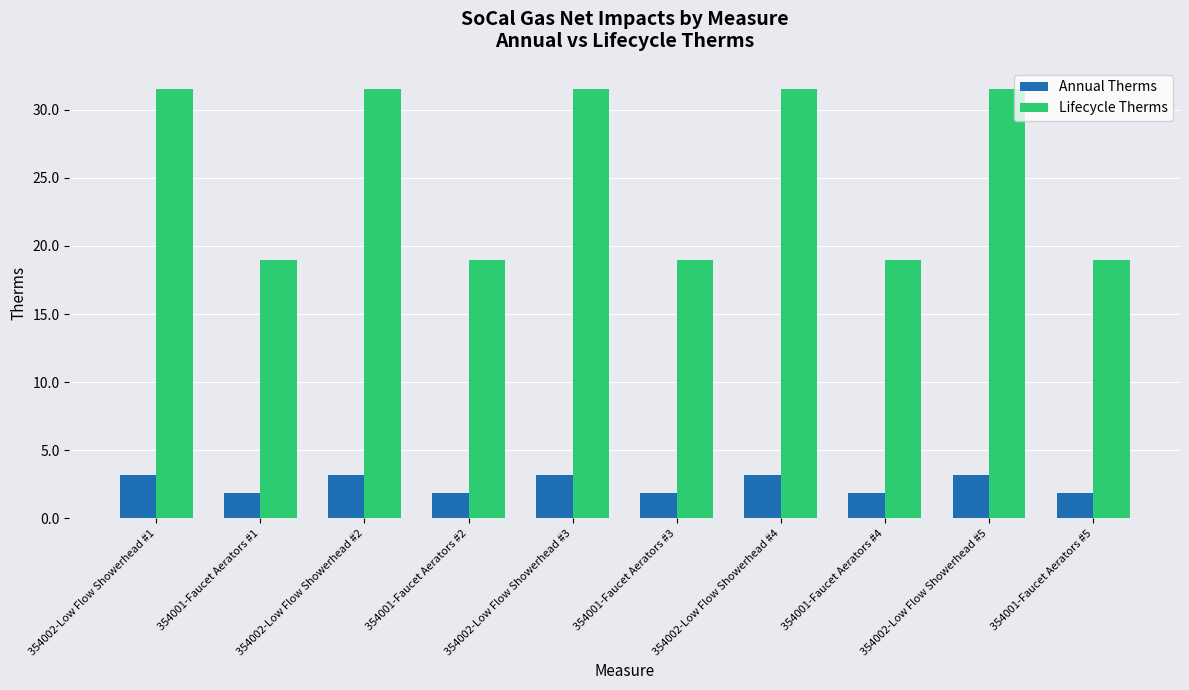

How many series are shown in this chart?

2